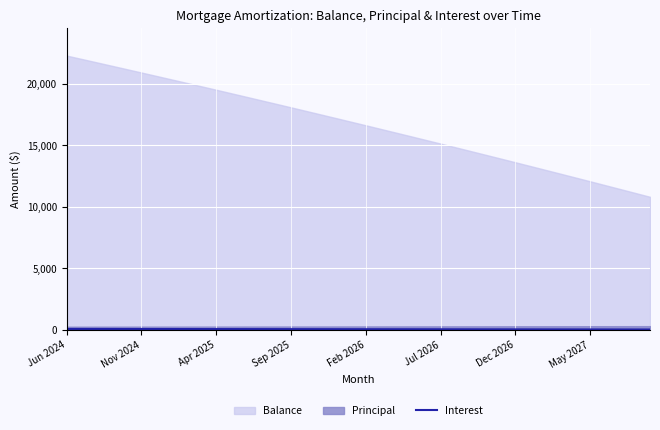

What is the sum of the values at 38 and 8?

125.9